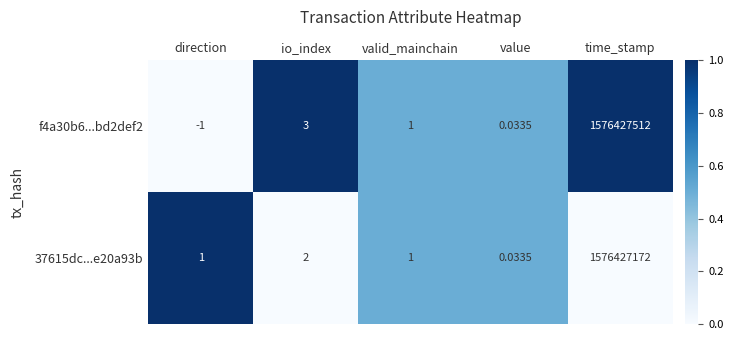

How many series are shown in this chart?

2